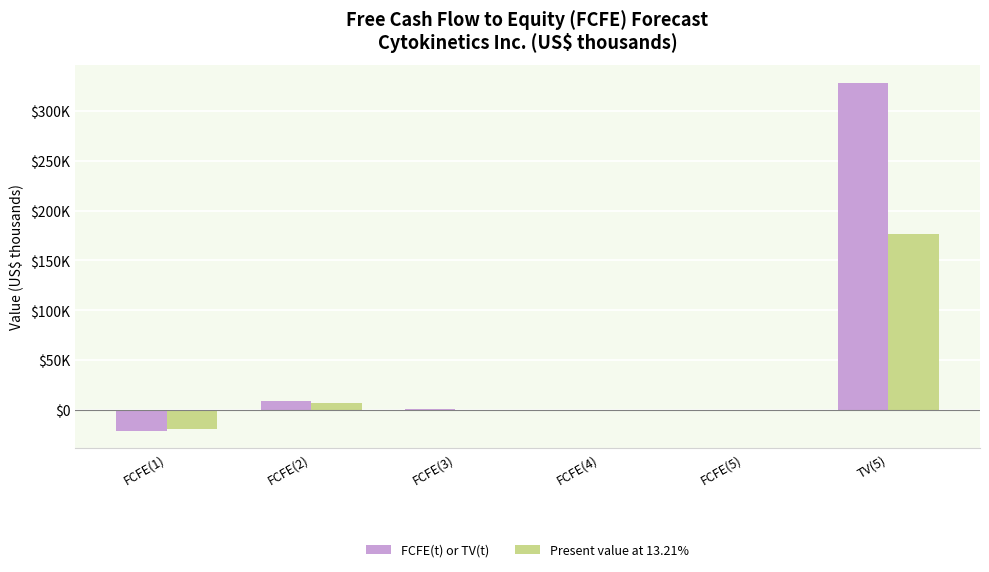

Rank the series at FCFE(4) from highest to lowest value.

FCFE(t) or TV(t), Present value at 13.21%